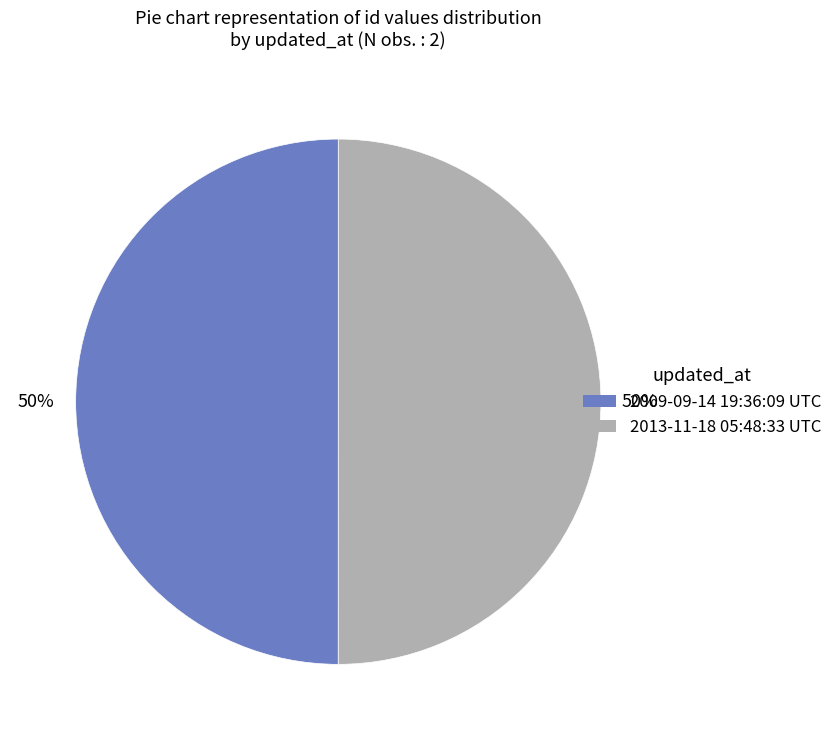

What is the ratio of the value at 2009-09-14 19:36:09 UTC to the value at 2013-11-18 05:48:33 UTC?

1.0